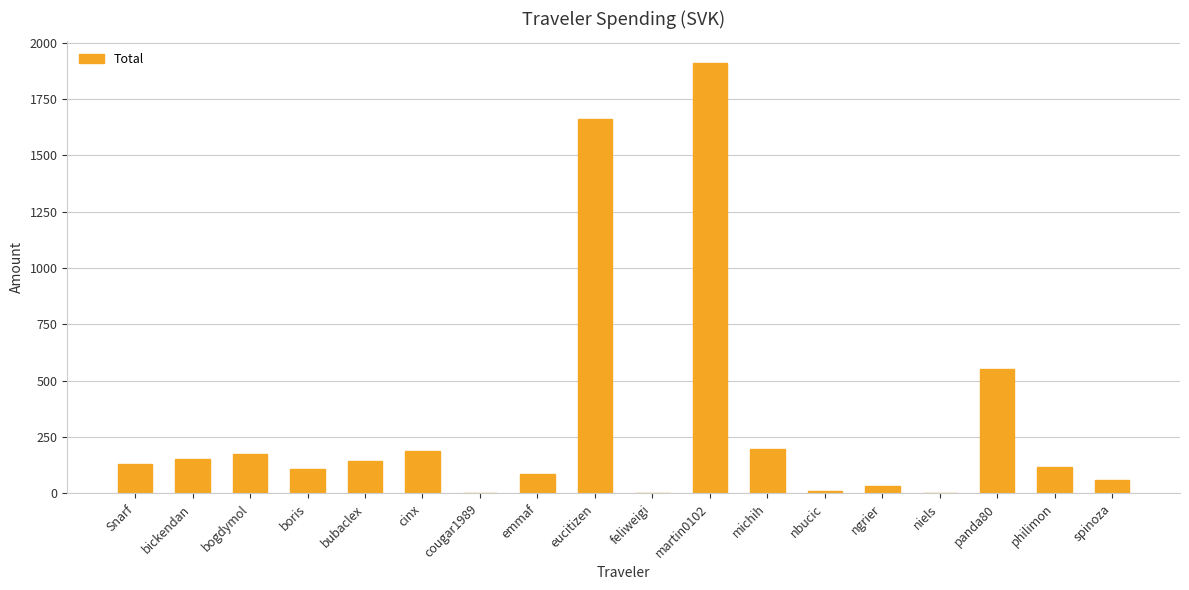

Between ngrier and michih, which is larger?

michih